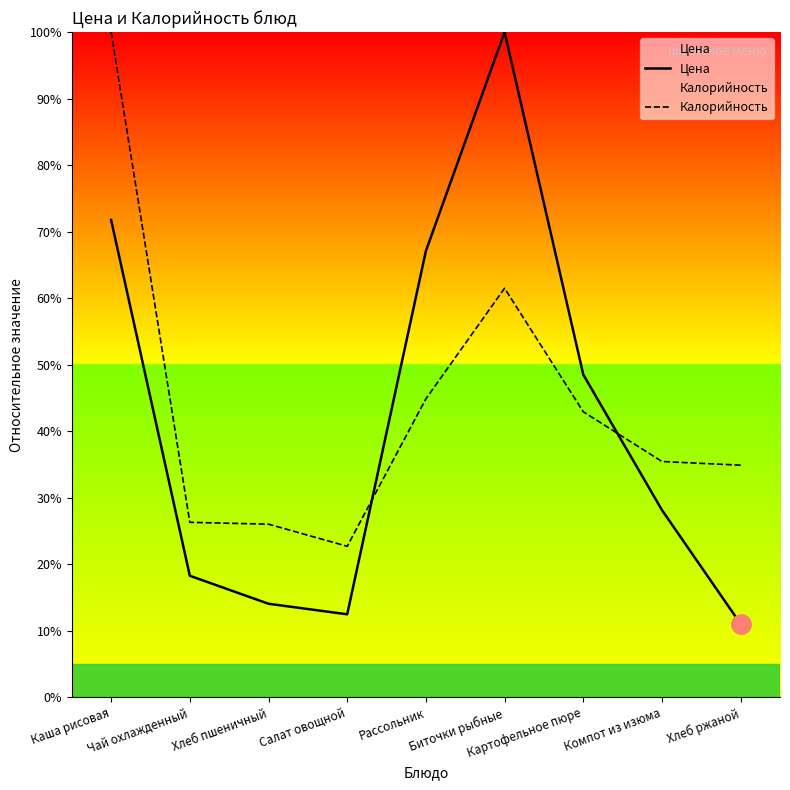

What is the lowest value of the Калорийность series?

22.7